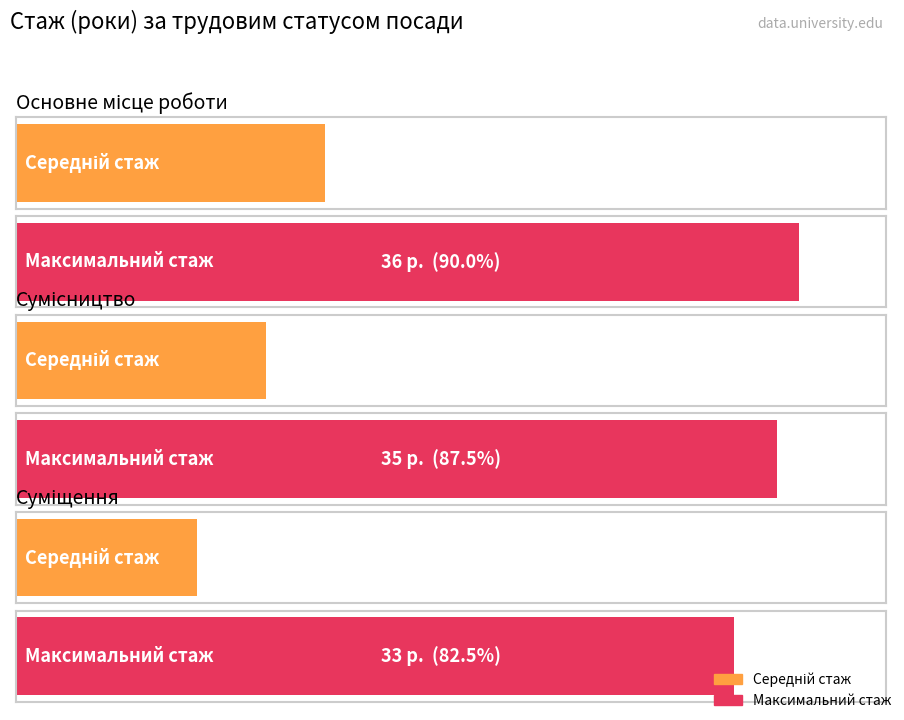

Which category has the lowest value across all series?

Суміщення